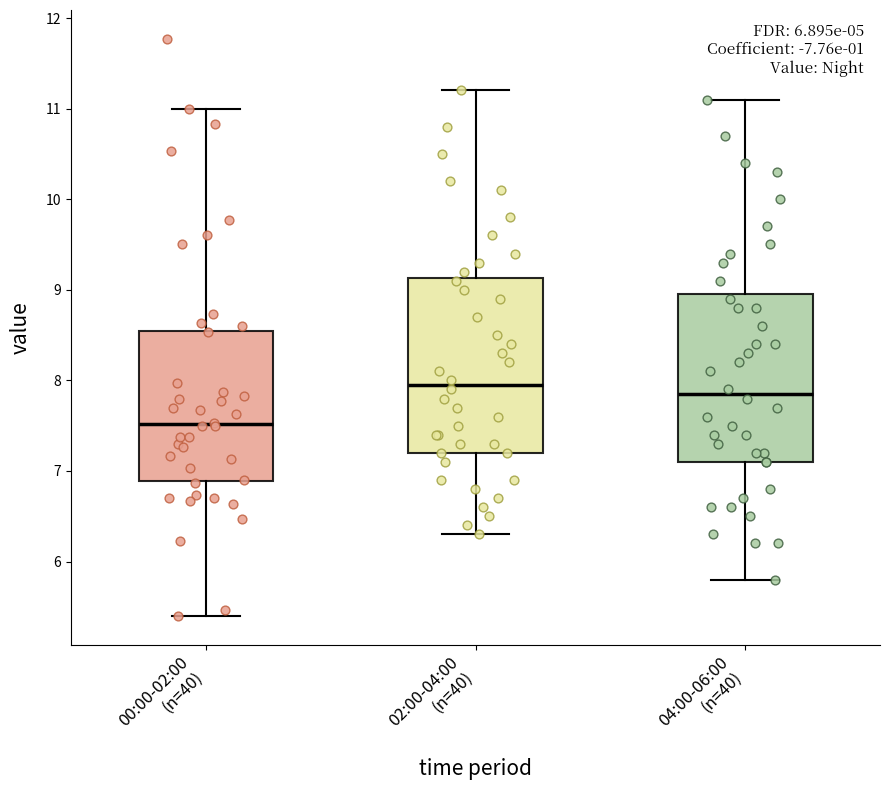

Where is the lower edge of the box for 02:00-04:00 (n=40) on the y-axis? The values are not printed on the chart, so give them approximately, as read against the axis.

7.2